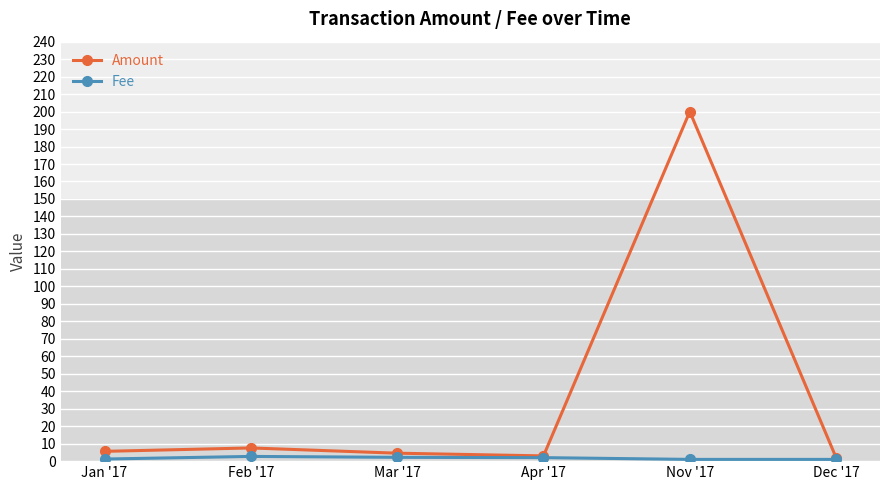

What is the label of the 3rd point from the left?

Mar '17